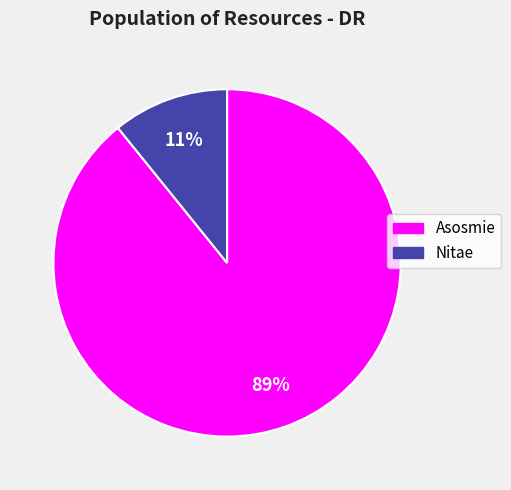

What percentage is the Nitae slice, to the nearest percent?

11%